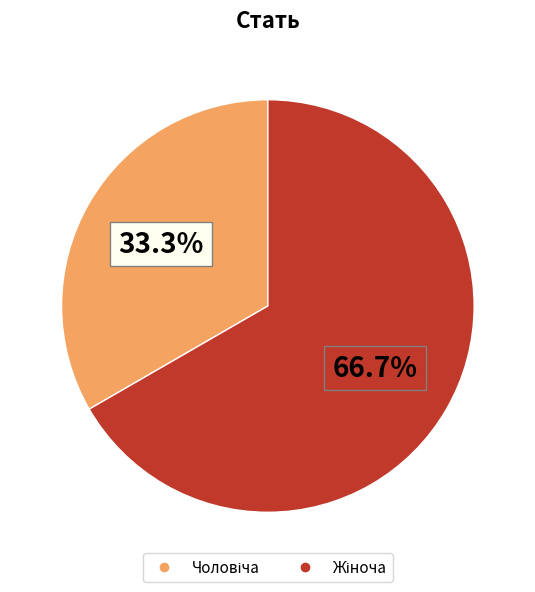

Is there any slice that represents more than half of the pie?

Yes